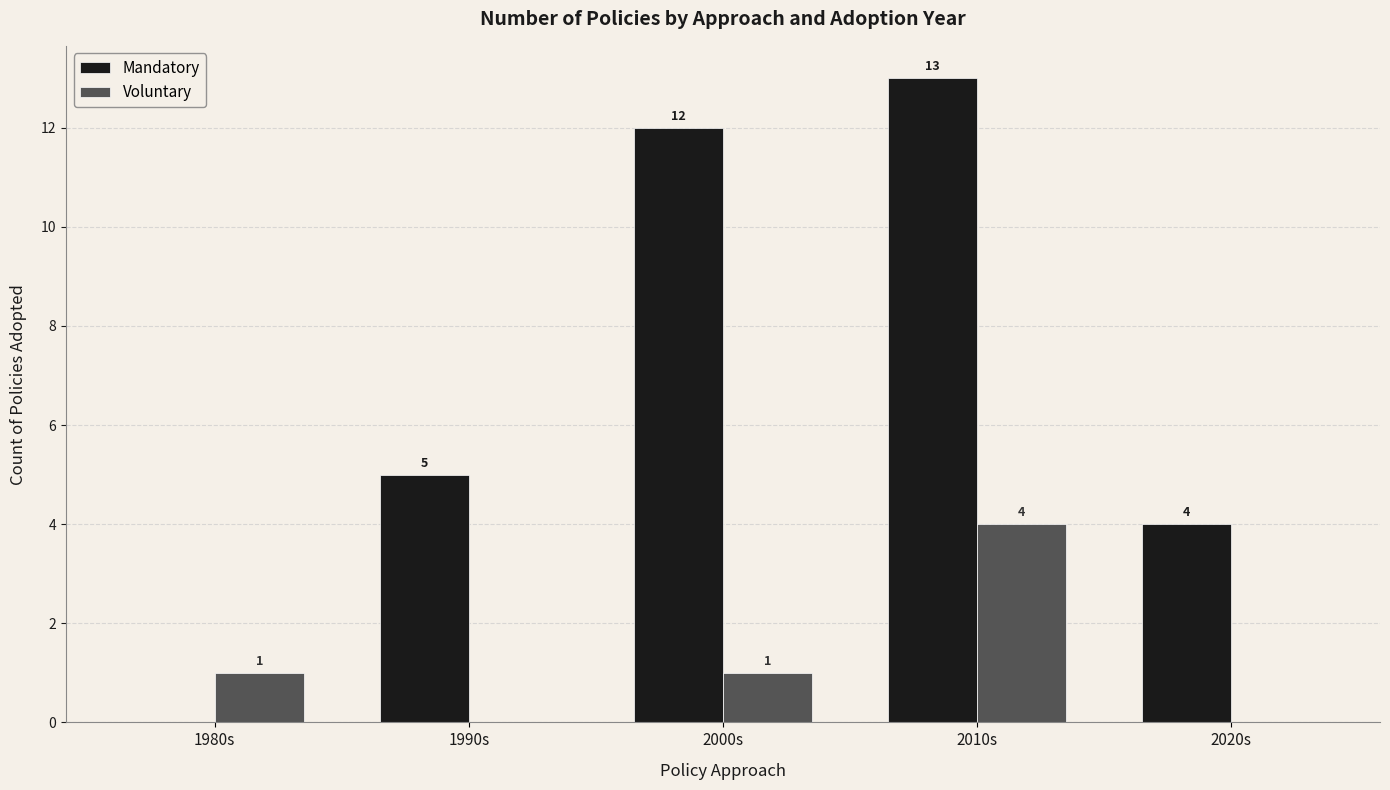

How many series are shown in this chart?

2